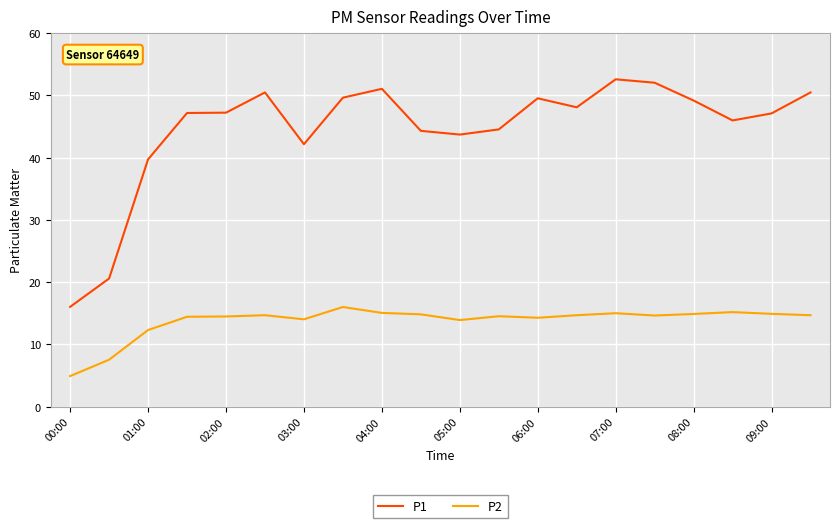

What is the lowest value of the P1 series?

16.0